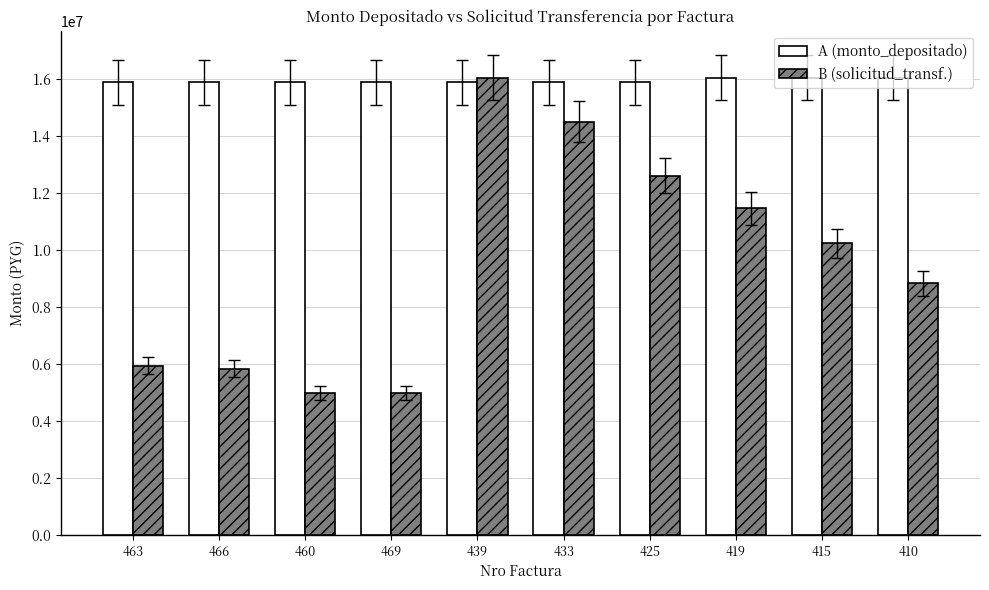

What is the difference between the highest and lowest values at 463?

9936067.9